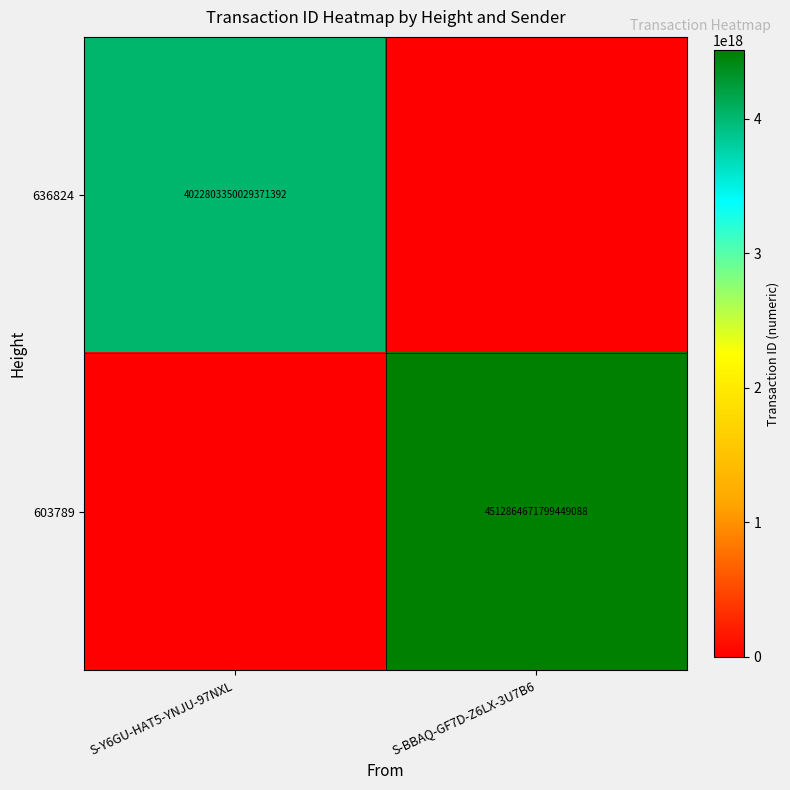

Is the value of 636824 at S-Y6GU-HAT5-YNJU-97NXL greater than the value of 603789 at S-BBAQ-GF7D-Z6LX-3U7B6?

No